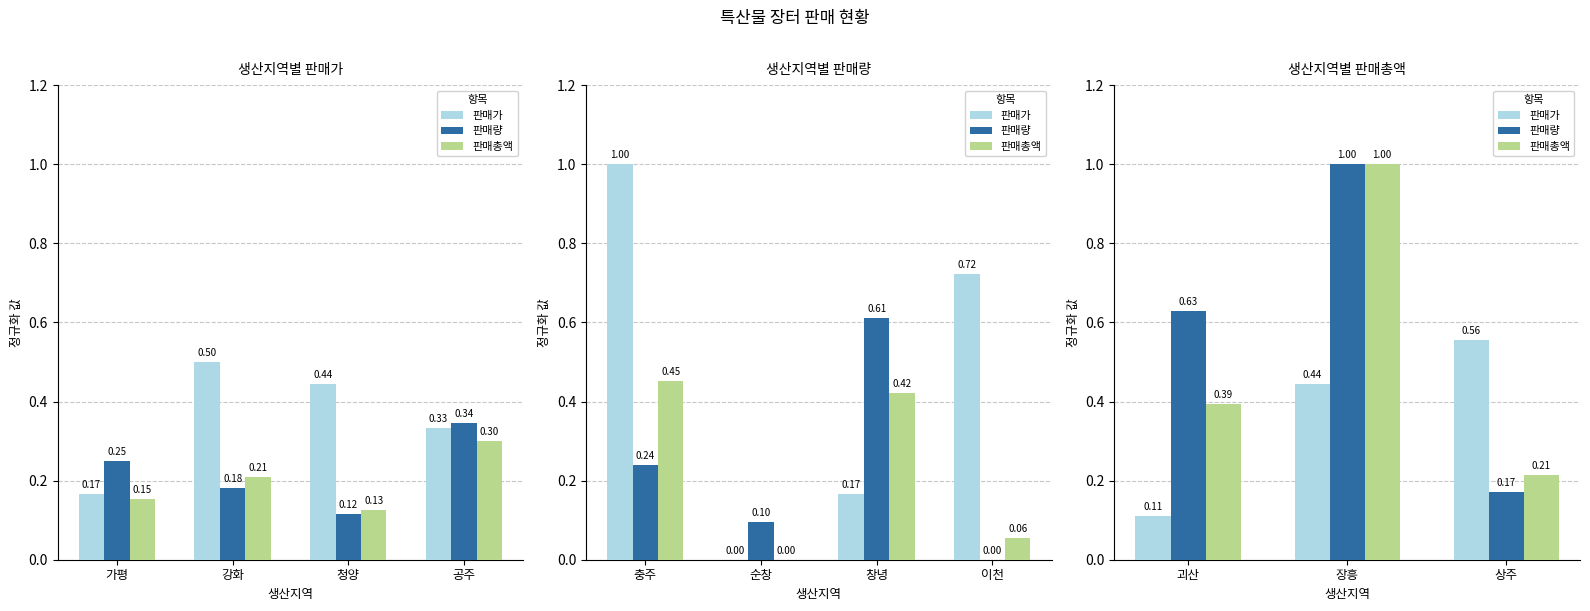

Rank the series by their maximum value, from highest to lowest.

판매량, 판매총액, 판매가